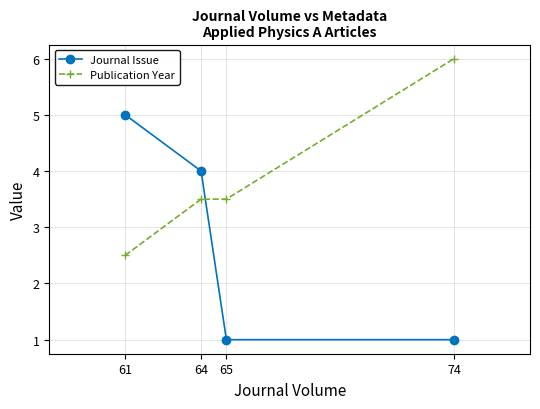

Rank the series at 64 from lowest to highest value.

Publication Year, Journal Issue